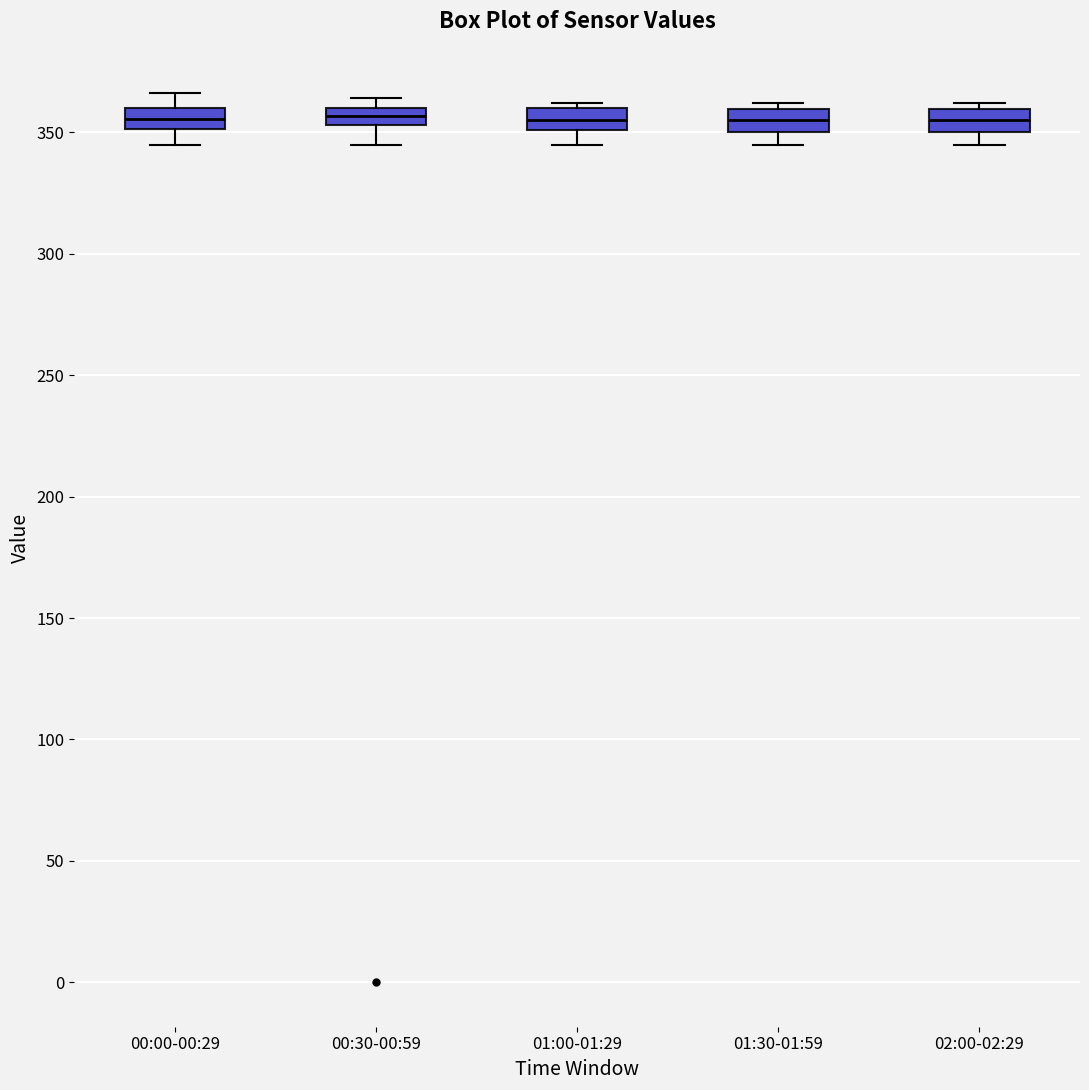

Where does the lower whisker of the box for 00:00-00:29 end on the y-axis? The values are not printed on the chart, so give them approximately, as read against the axis.

345